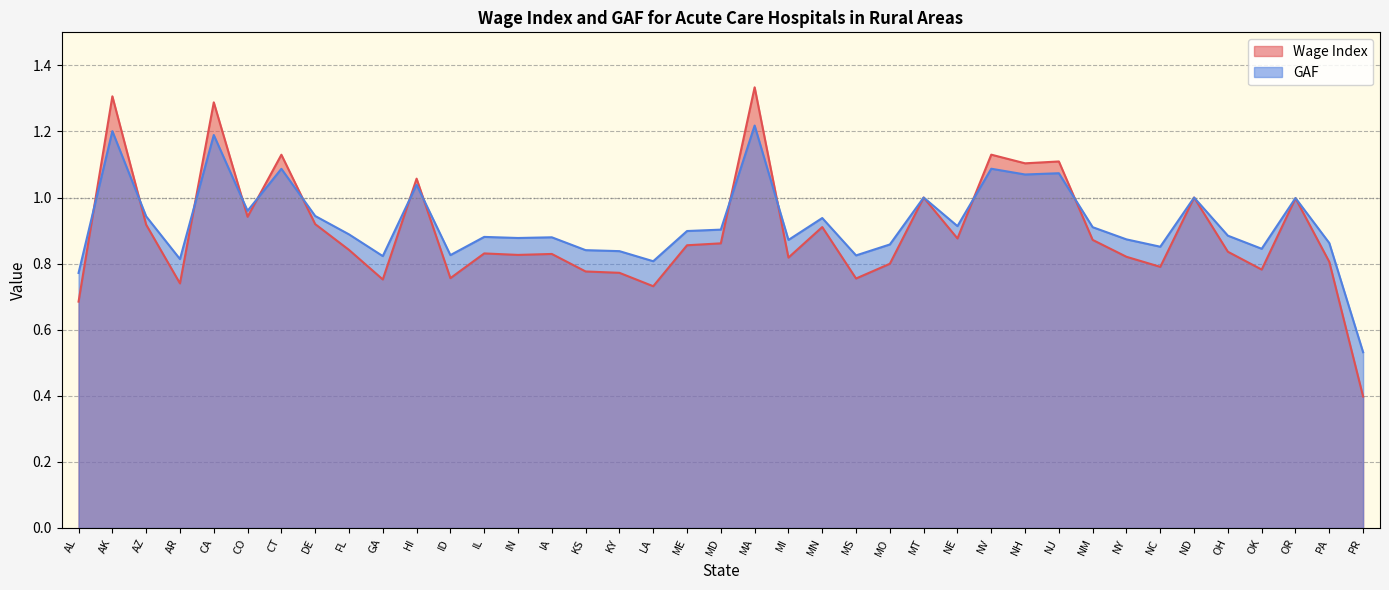

What position from the left is IN?

14